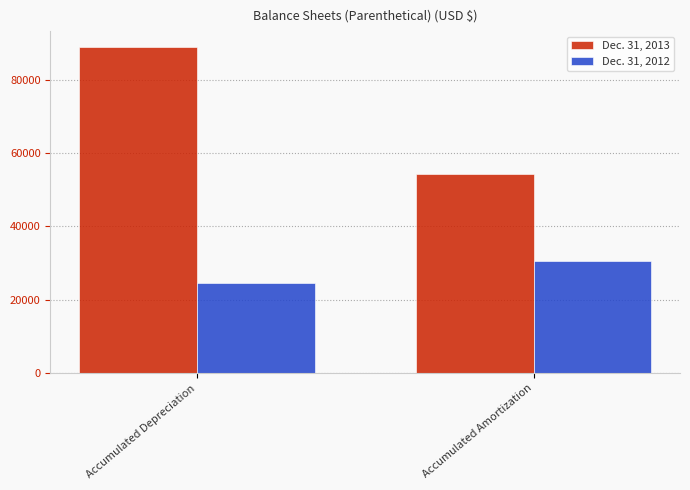

What position from the left is Accumulated Amortization?

2